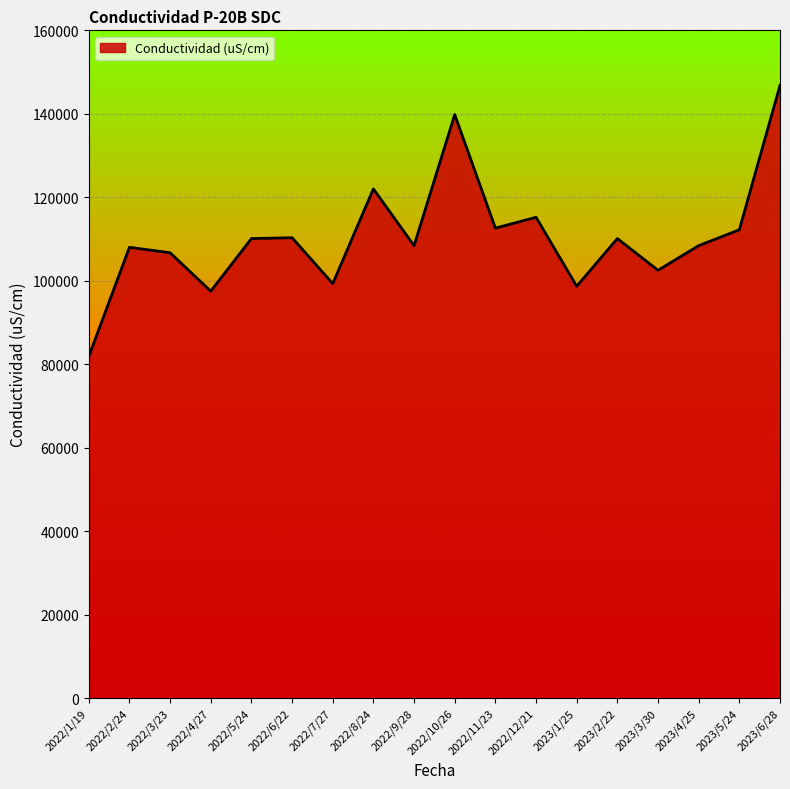

Which category has the lowest value across all series?

2022/1/19